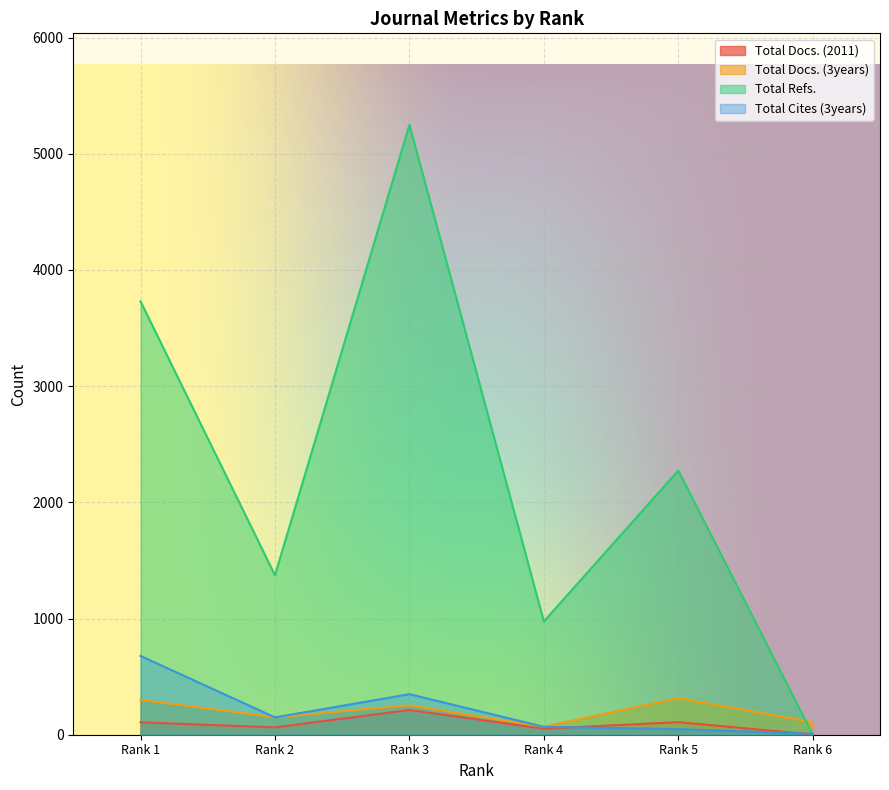

What is the approximate value of Total Refs. at Rank 4, to the nearest 100?

1000